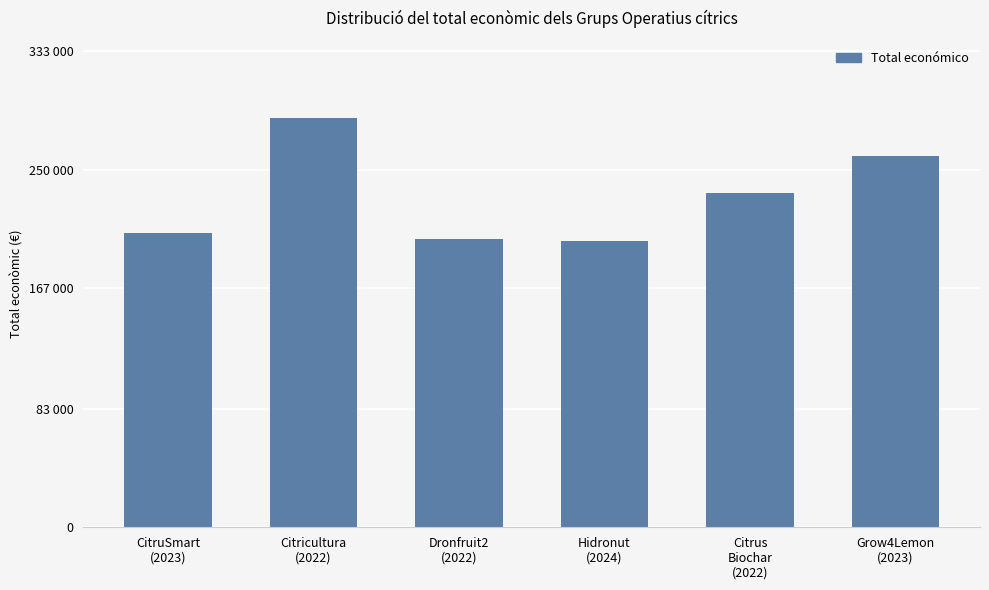

What is the average value?

231010